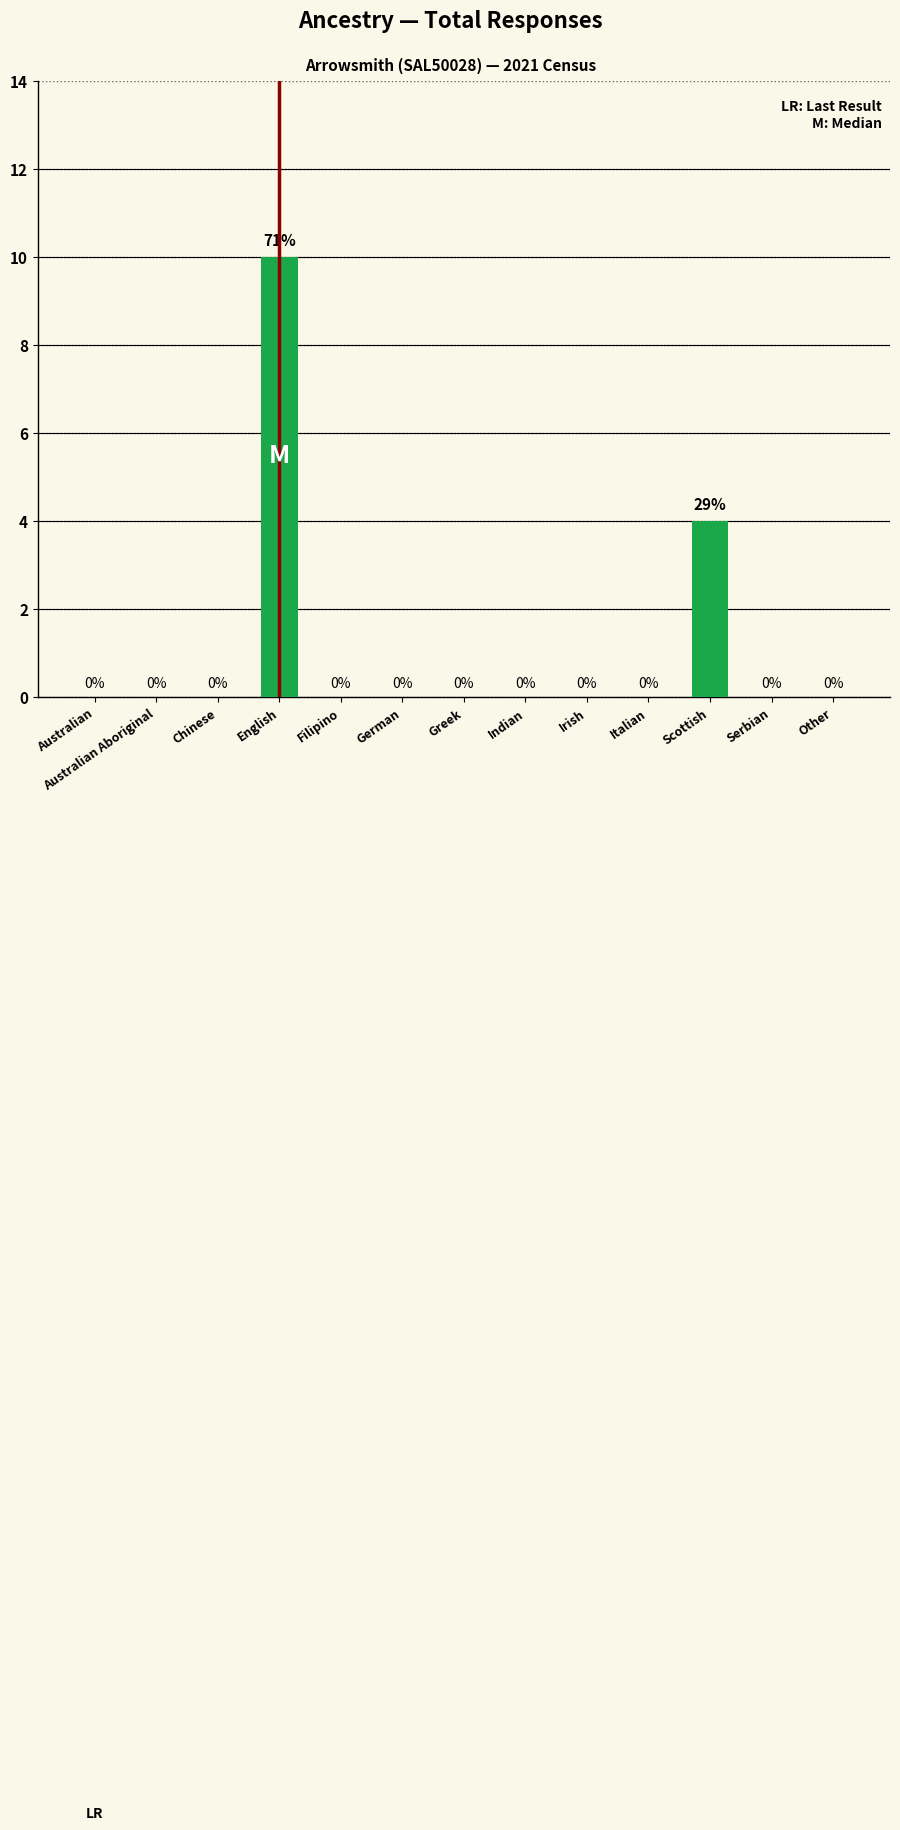

Where is the data nearest to the value 5?

Scottish